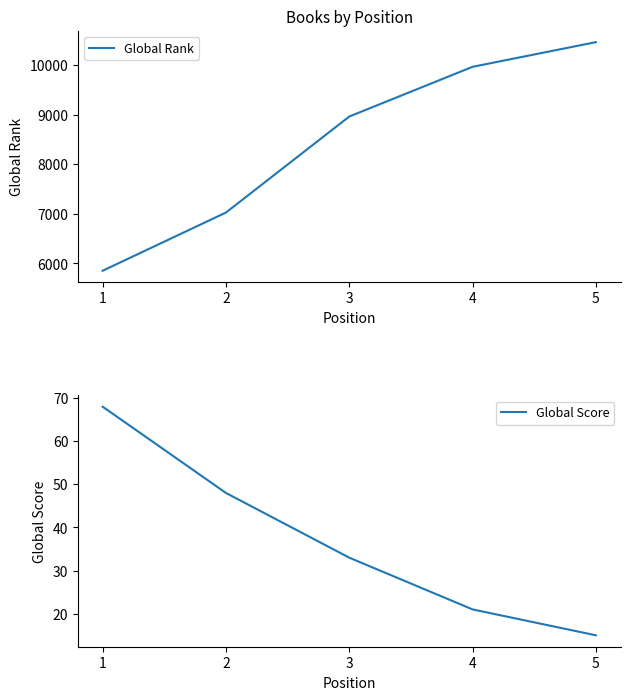

What is the maximum value shown in the chart?

10460